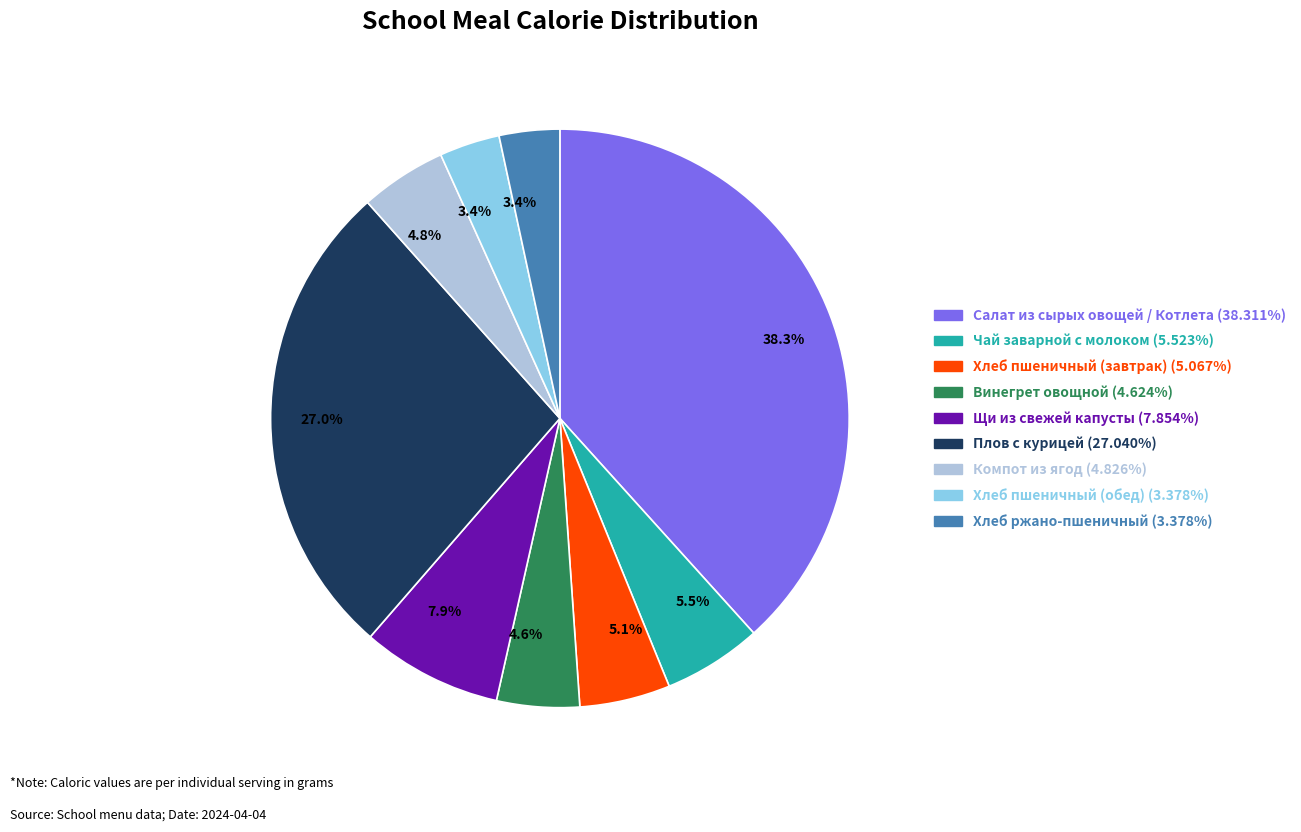

Does any single category account for the majority?

No